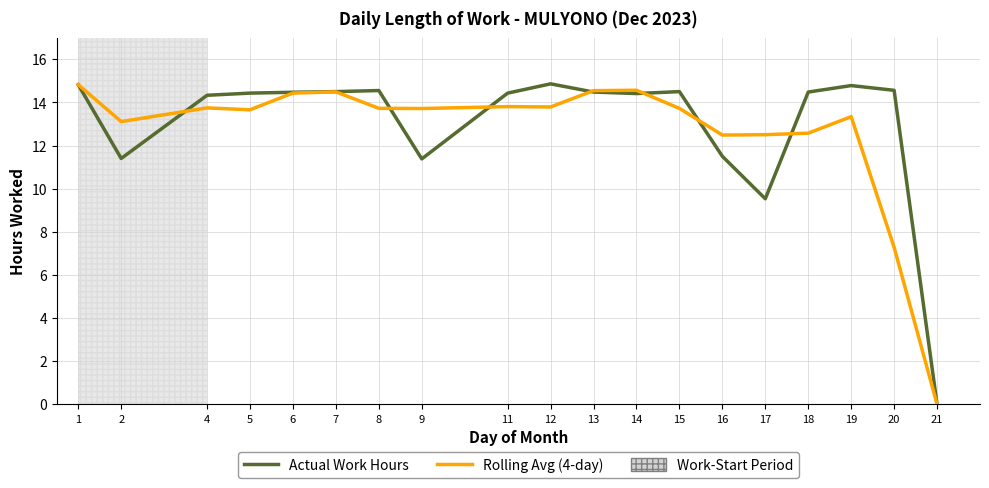

What is the total value across all series at 19?

28.1